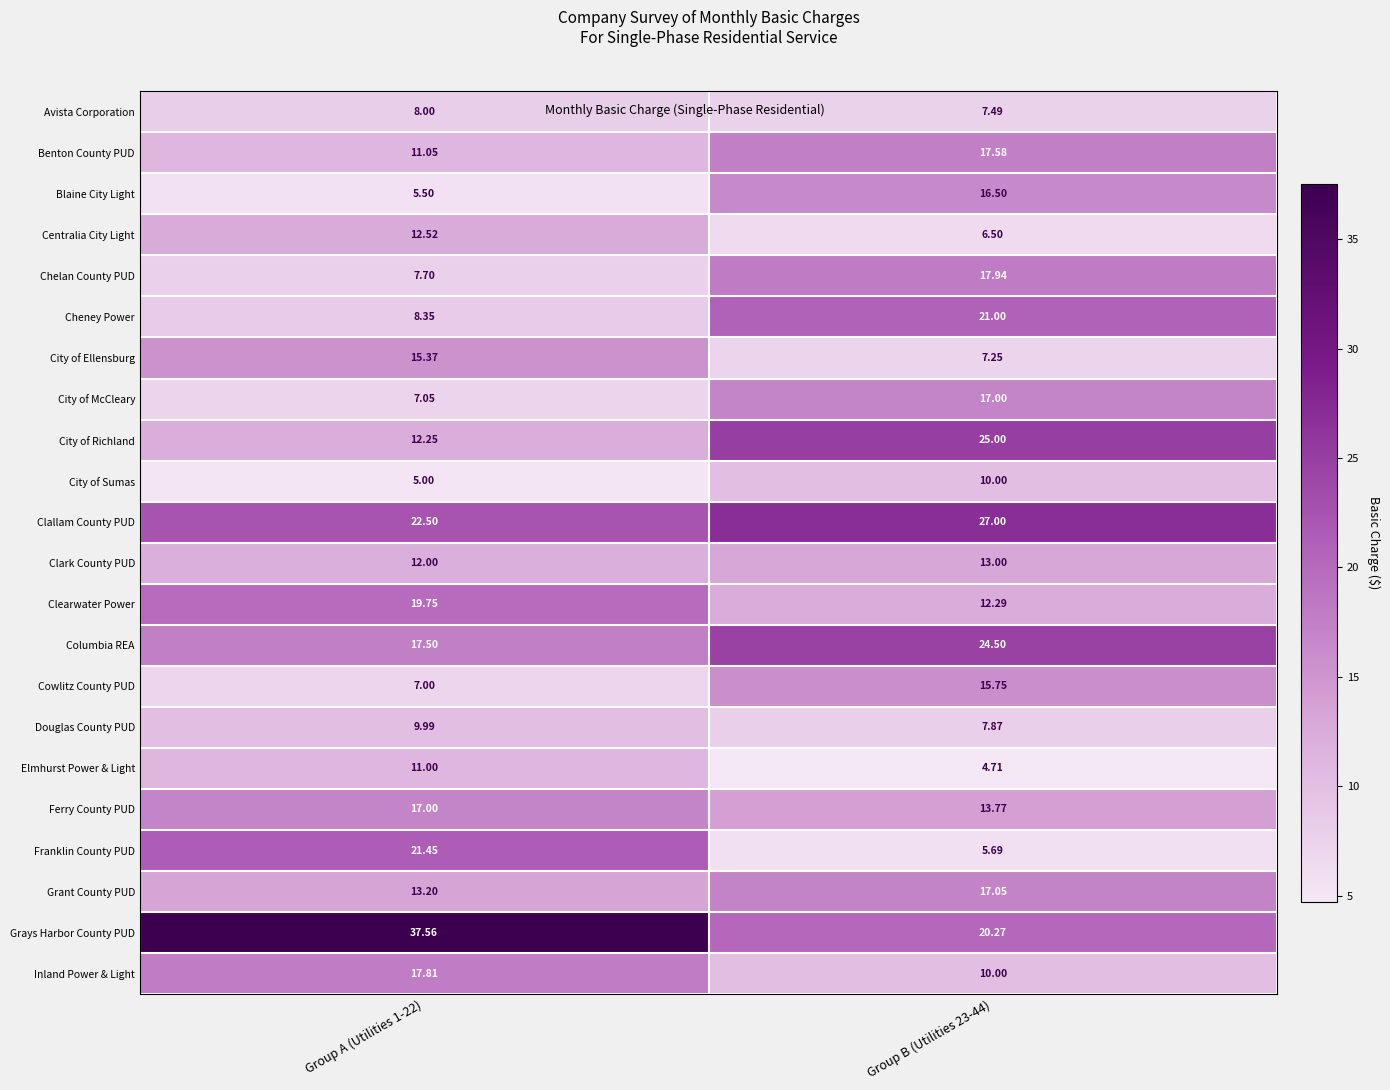

Which series changed the most between Group A (Utilities 1-22) and Group B (Utilities 23-44)?

Grays Harbor County PUD